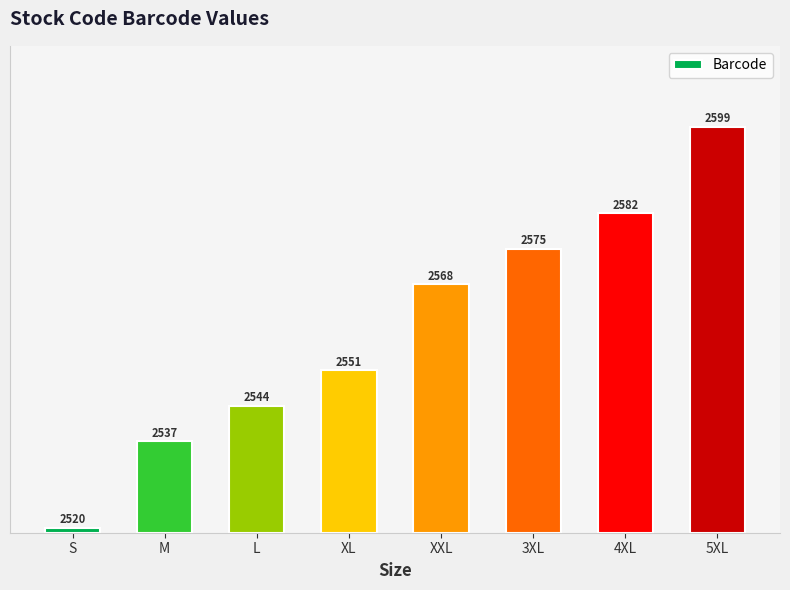

How many bars are there in total?

8